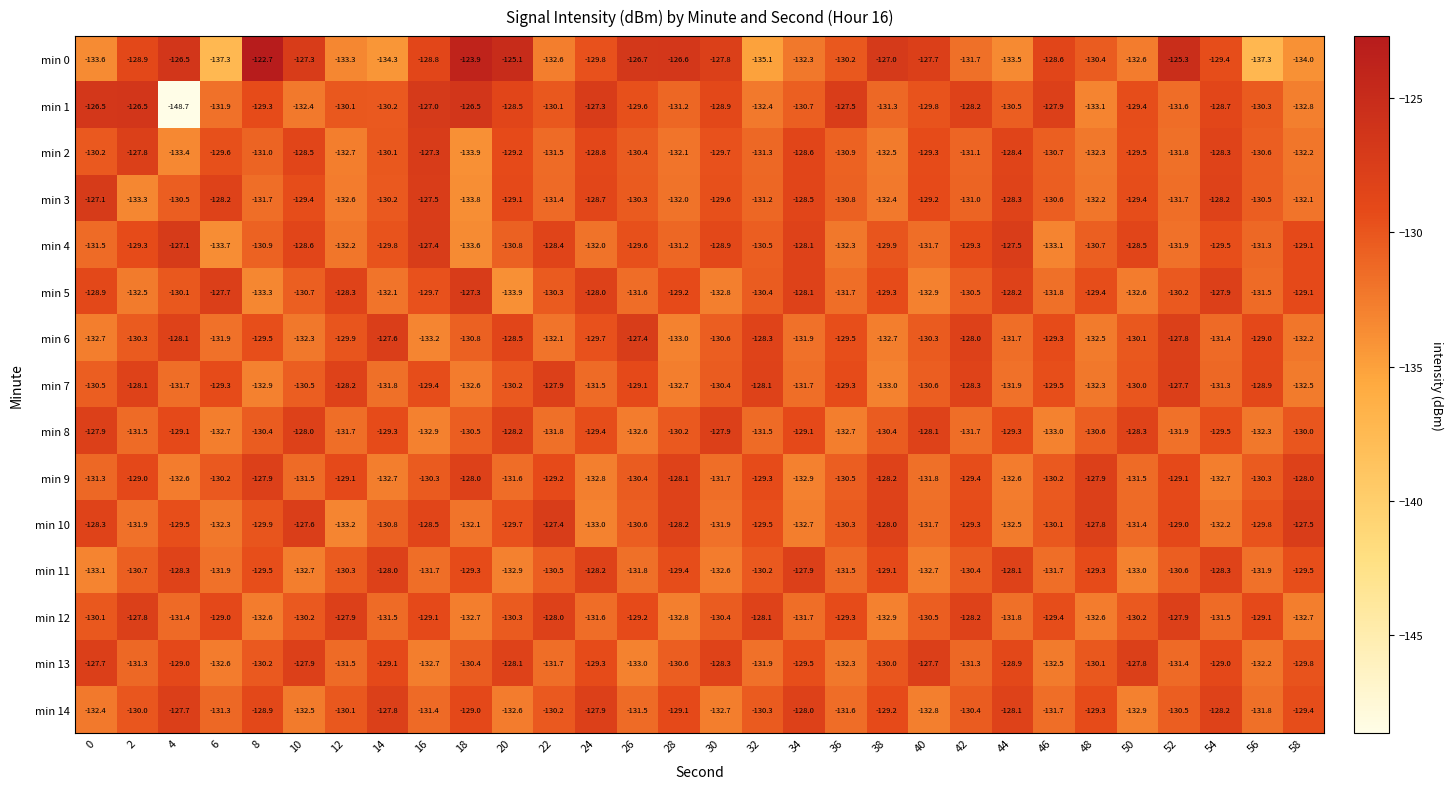

What is the total value across all series at 30?

-1954.2